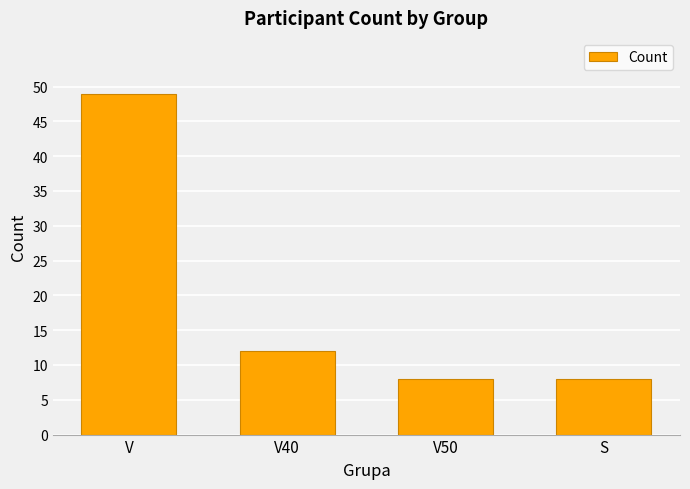

The value at V is 49. True or false?

True